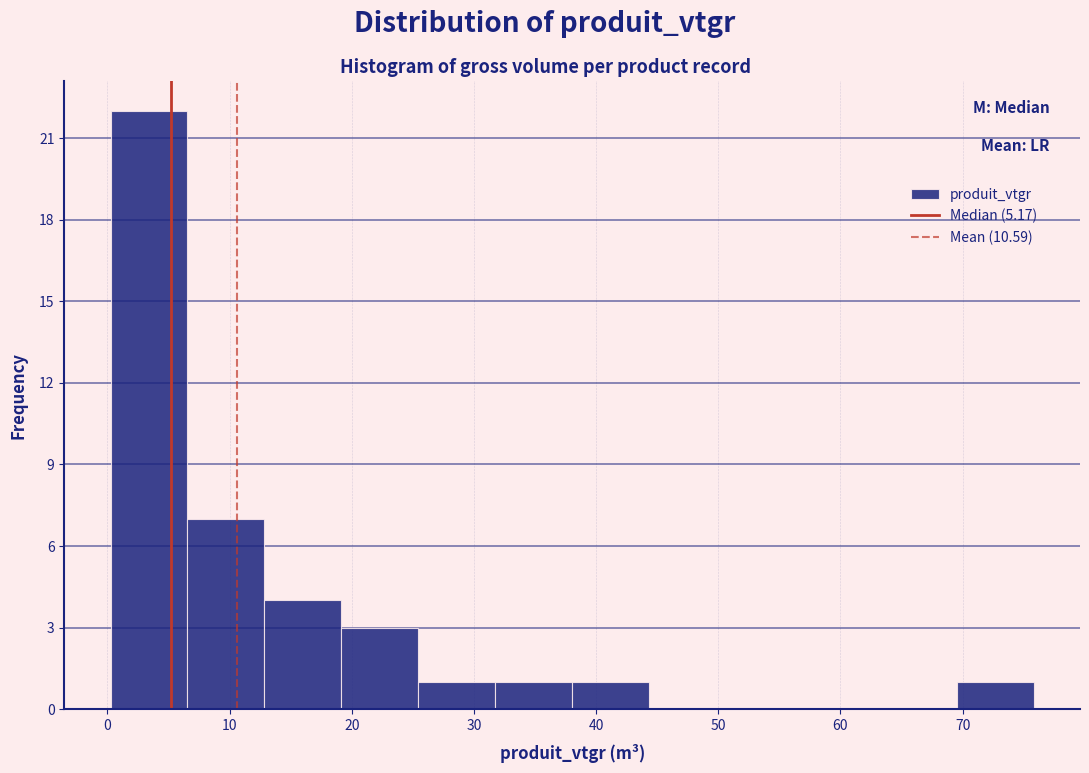

What is the height of the bar covering 7 to 13 on the x-axis? Neither the bar edges nor the heights are printed on the chart, so give them approximately, as read against the axes.

7